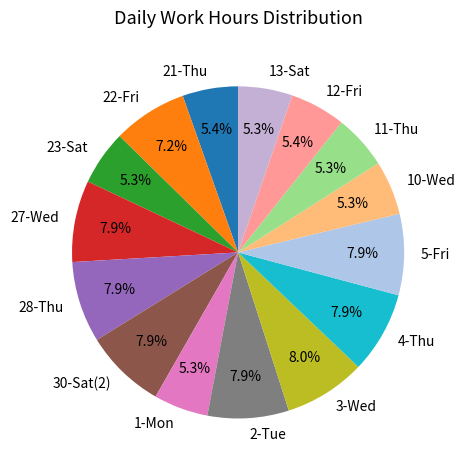

To the nearest percent, what is the average slice percentage?

7%